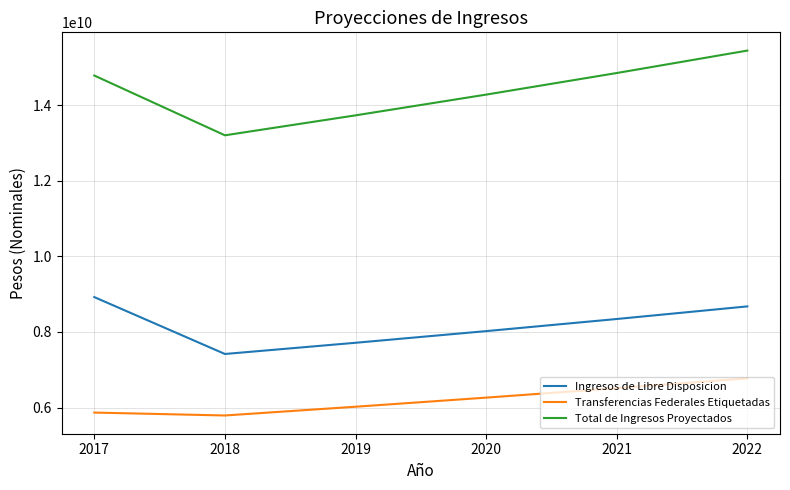

Which series has the largest total across all categories?

Total de Ingresos Proyectados